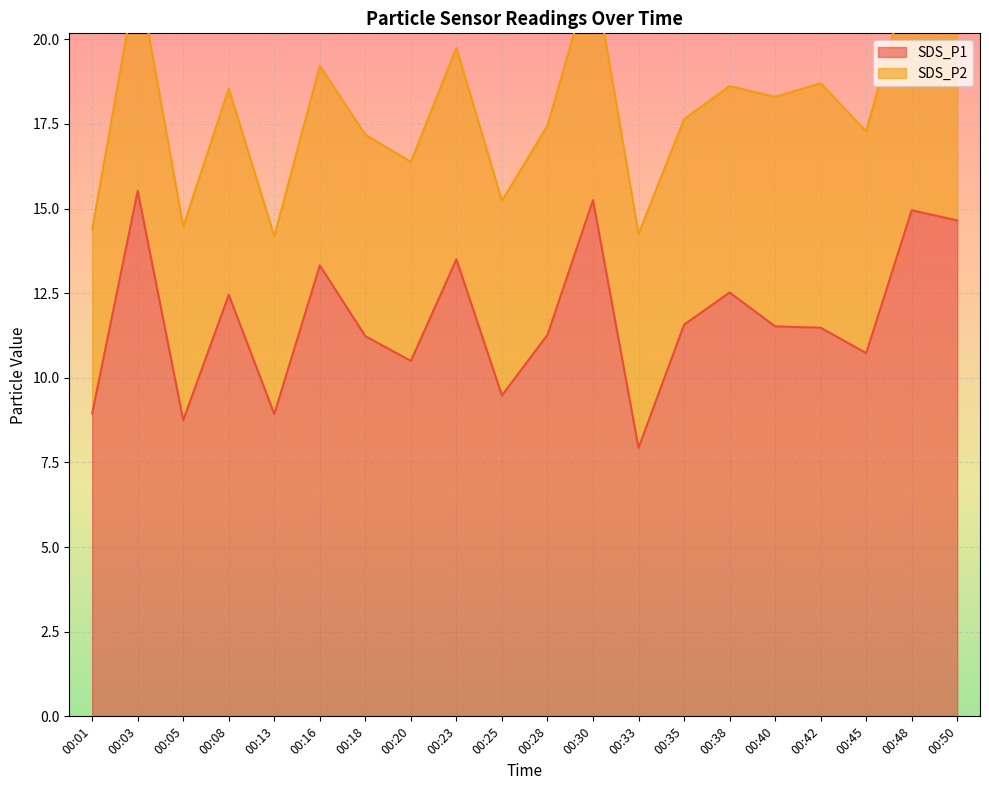

Rank the categories by value from lowest to highest.

00:33, 00:05, 00:13, 00:01, 00:25, 00:20, 00:45, 00:18, 00:28, 00:42, 00:40, 00:35, 00:08, 00:38, 00:16, 00:23, 00:50, 00:48, 00:30, 00:03